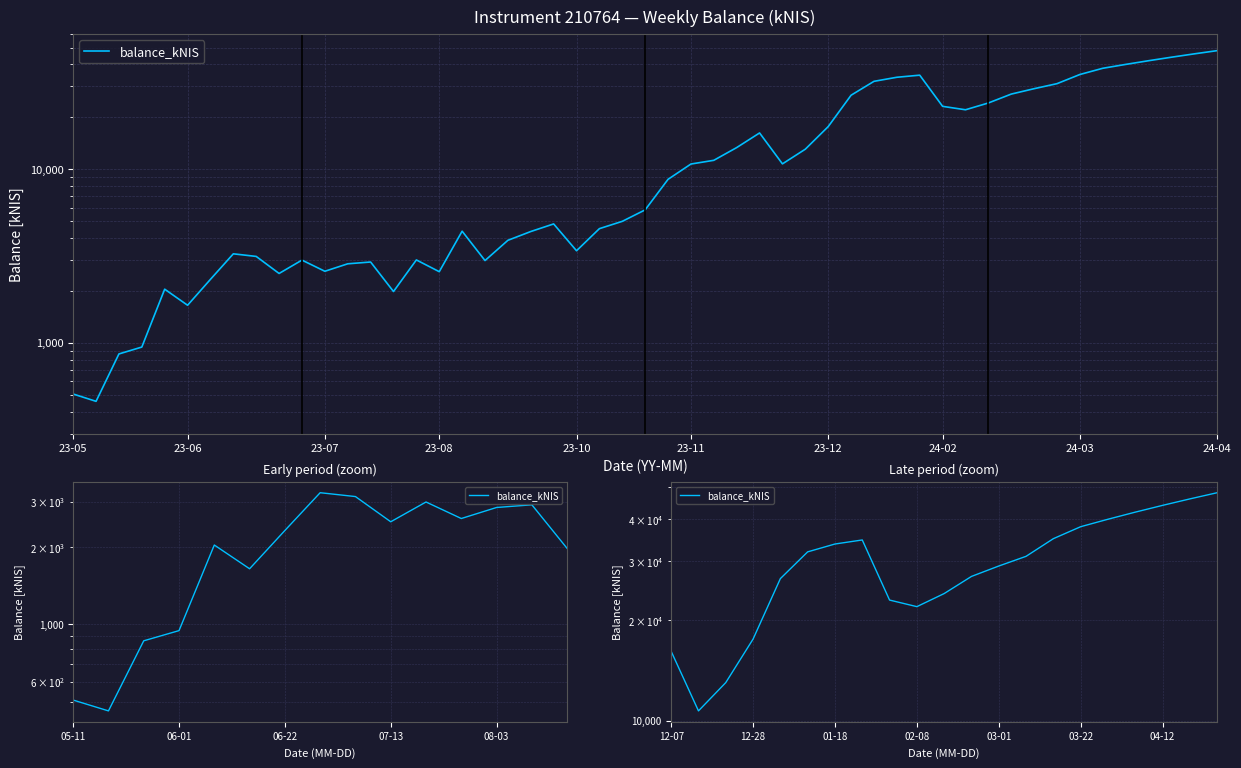

How many data points are above 31000?

10